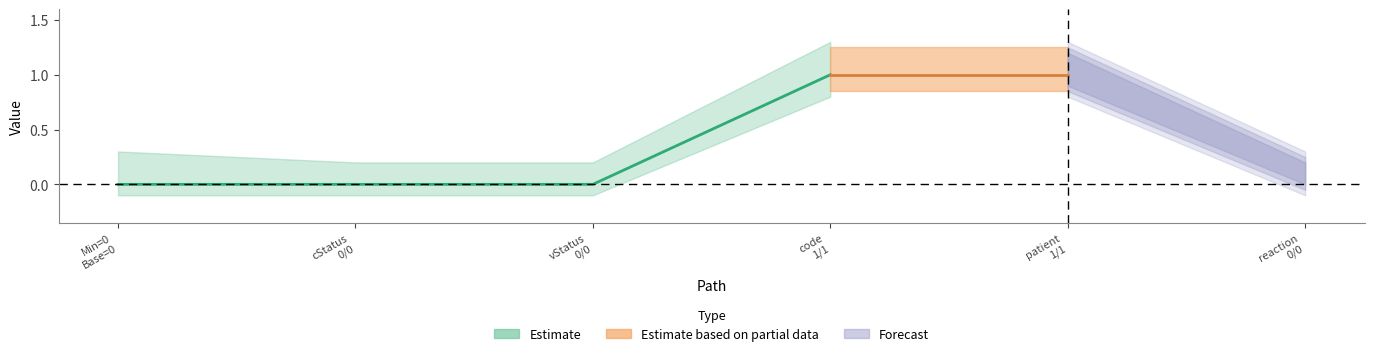

Reading right to left, list all the values displayed in this chart.

Min: TWAllergyIntolerance.reaction=0	TWAllergyIntolerance.patient=1	TWAllergyIntolerance.code=1	TWAllergyIntolerance.verificationStatus=0	TWAllergyIntolerance.clinicalStatus=0	TWAllergyIntolerance=0
Base Min: TWAllergyIntolerance.reaction=0	TWAllergyIntolerance.patient=1	TWAllergyIntolerance.code=1	TWAllergyIntolerance.verificationStatus=0	TWAllergyIntolerance.clinicalStatus=0	TWAllergyIntolerance=0